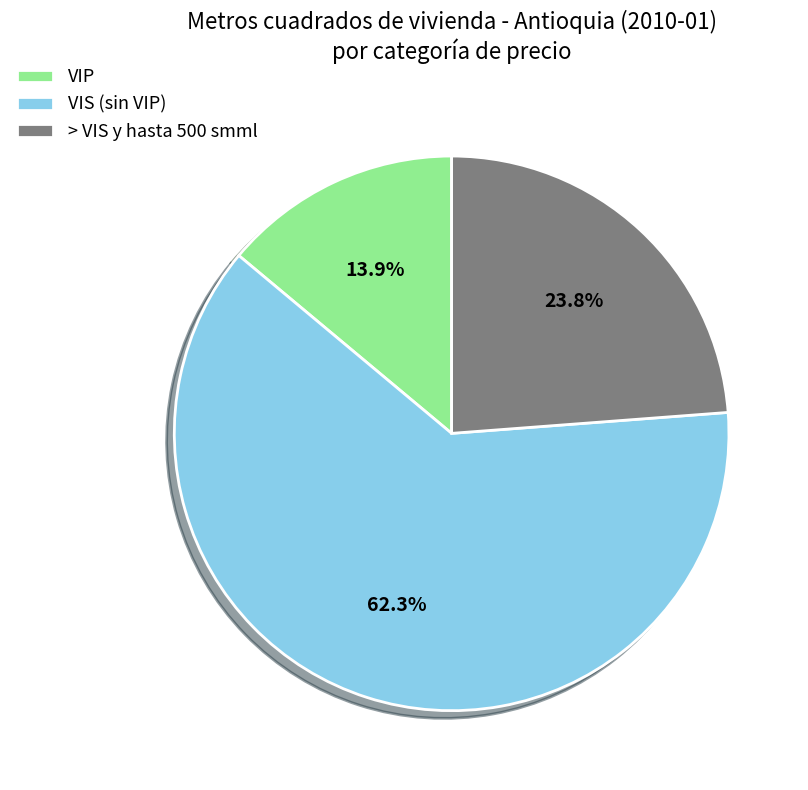

What percentage is NOT represented by VIS (sin VIP)?

37.7%